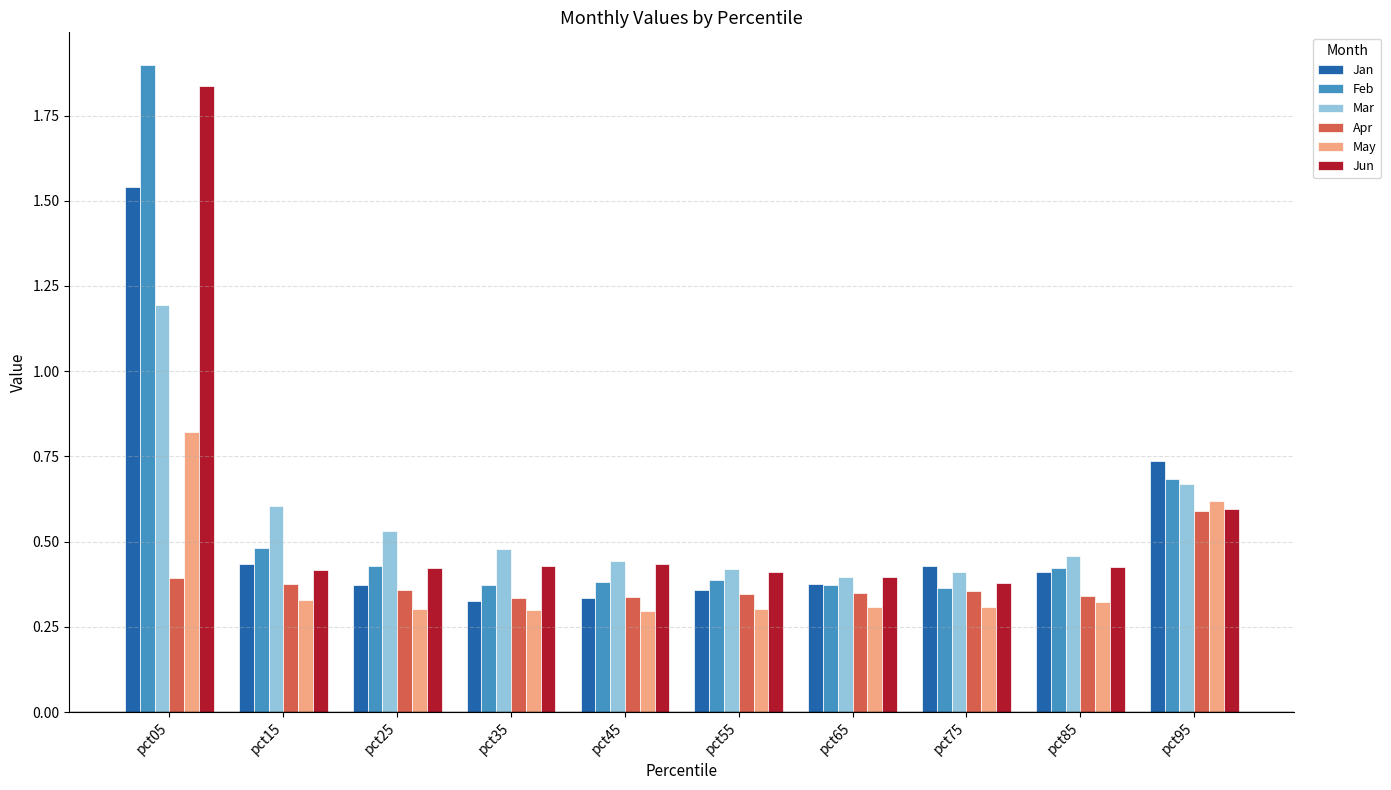

At how many categories does at least one series exceed 1?

1